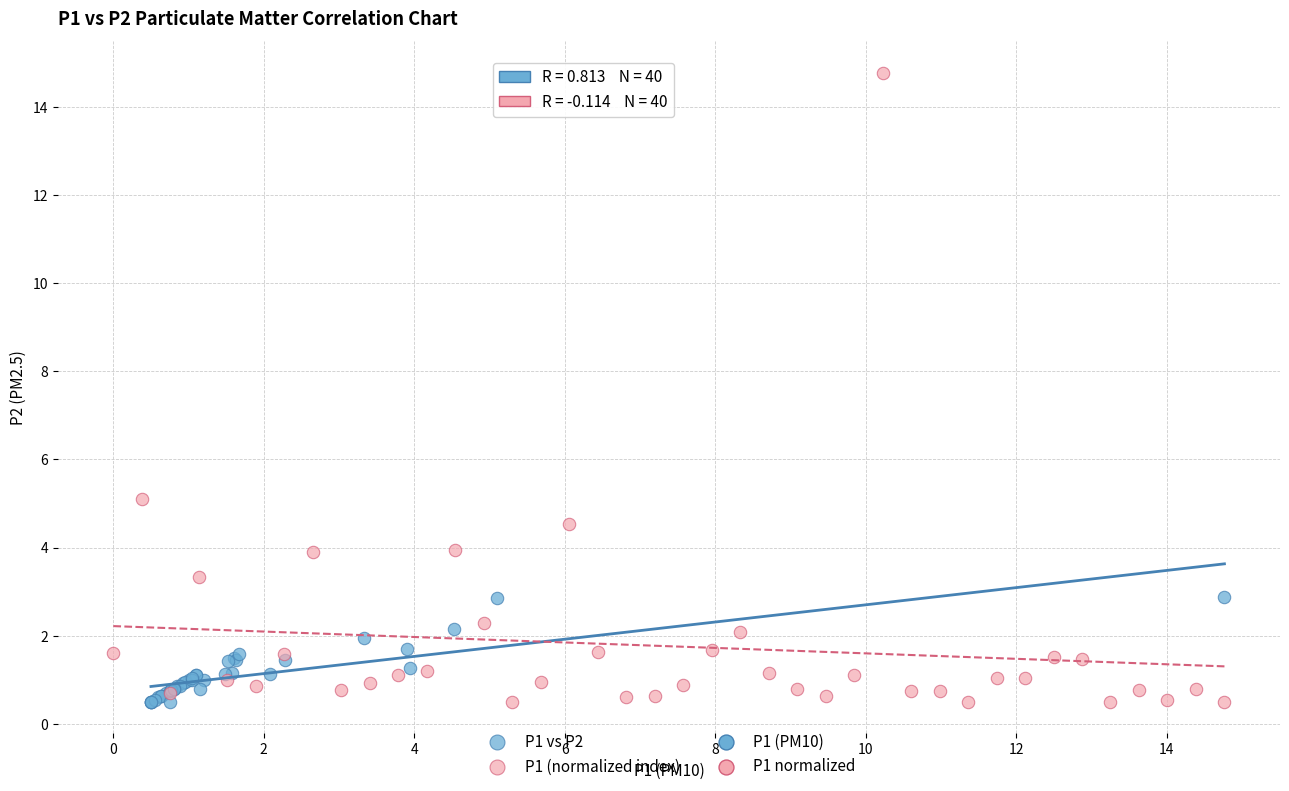

Which series contains the highest Y value?

P1 (normalized index)